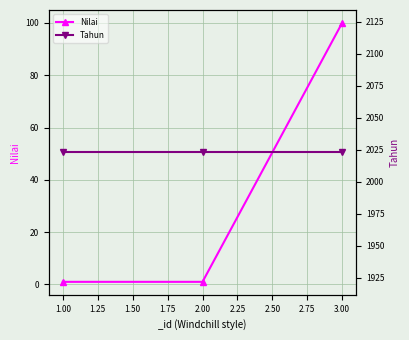

The value of Nilai at 3.00 is 37. True or false?

False